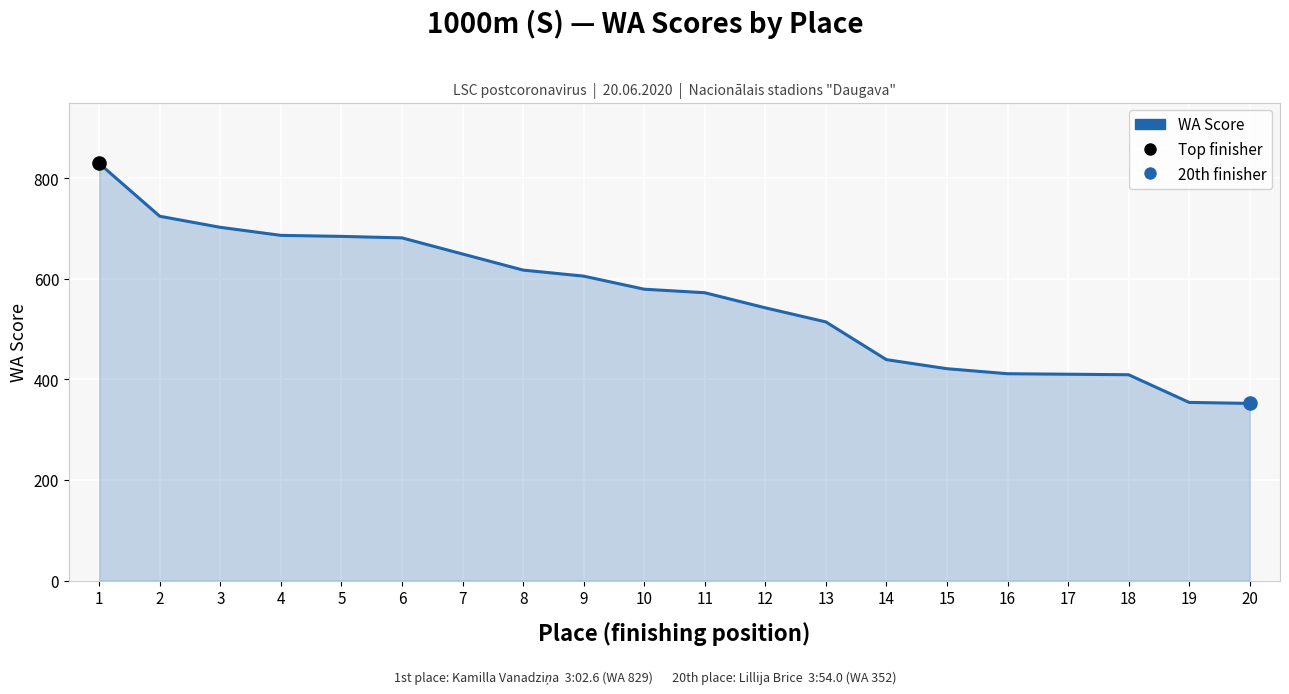

Between 11 and 9, which is larger?

9